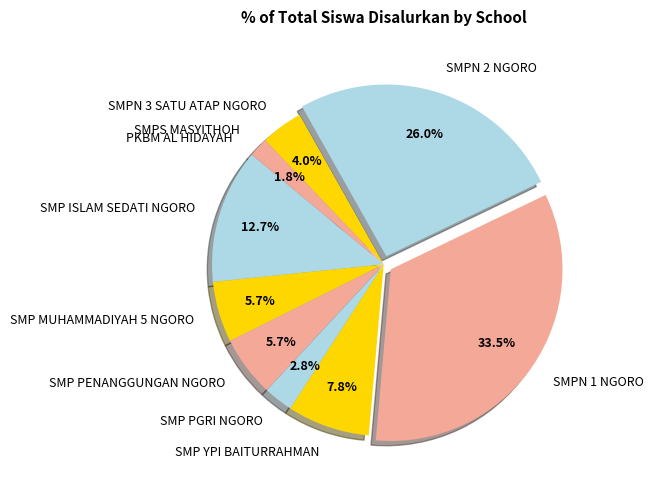

What percentage is NOT represented by SMP PENANGGUNGAN NGORO?

94.3%